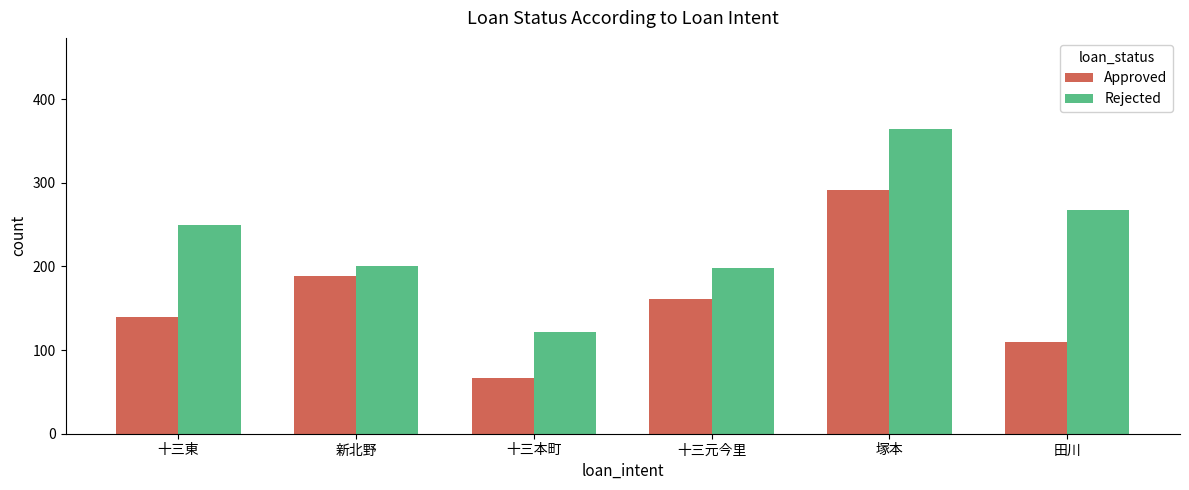

Which series changed the most between 新北野 and 塚本?

Rejected